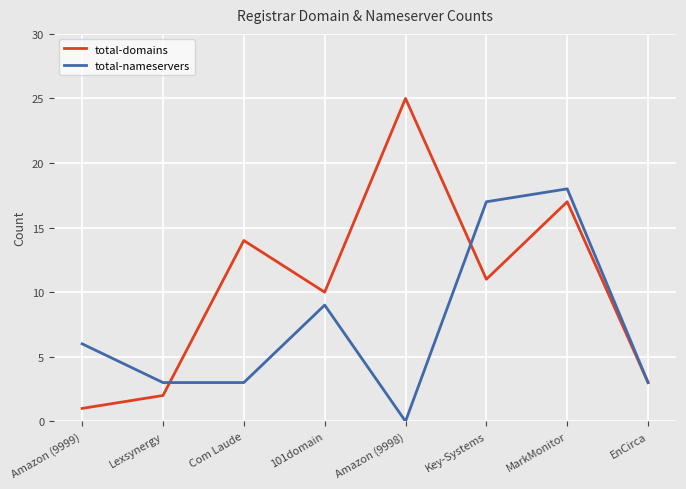

Which series has the largest range (max minus min)?

total-domains